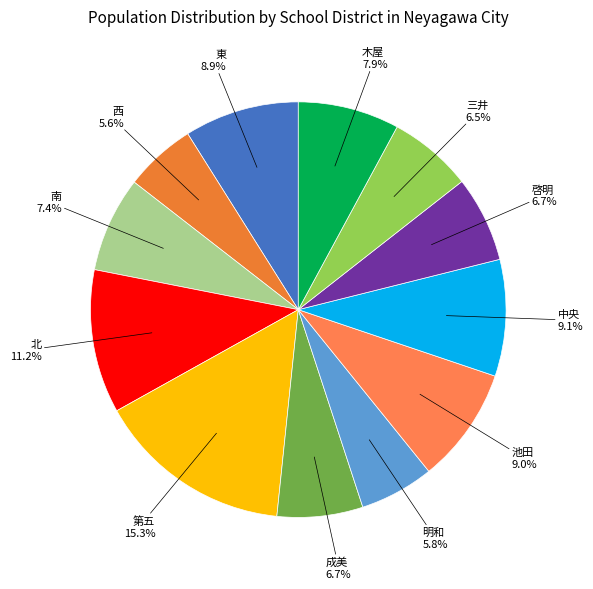

True or false: 西 accounts for 6% of the total.

True